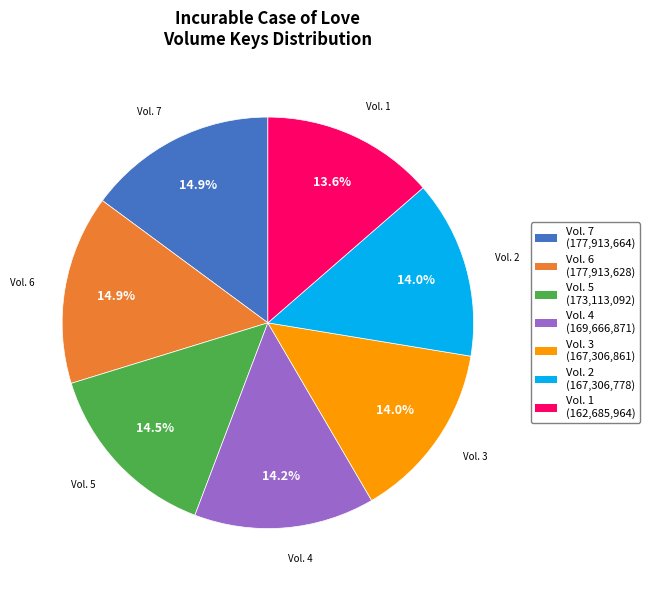

Which has a higher value, Vol. 3 or Vol. 7?

Vol. 7